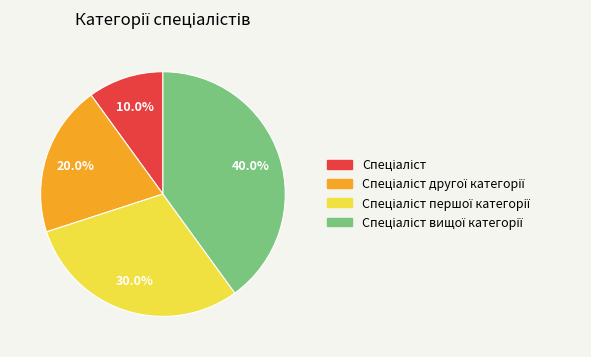

Does any single category account for the majority?

No